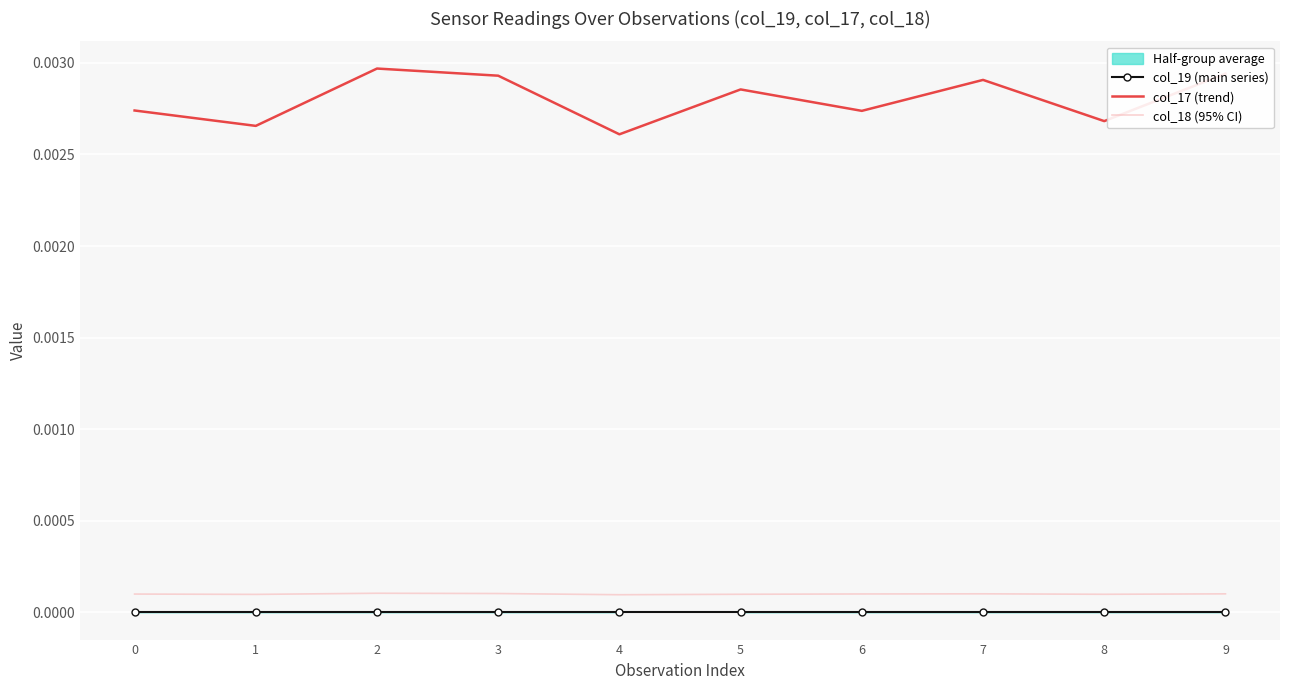

Is the value of col_17 (trend) at 4 greater than the value of col_18 (95% CI) at 5?

Yes